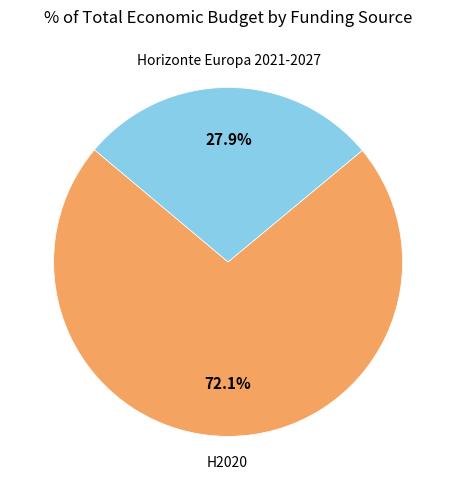

Combined, do H2020 and Horizonte Europa 2021-2027 account for over 50%?

Yes